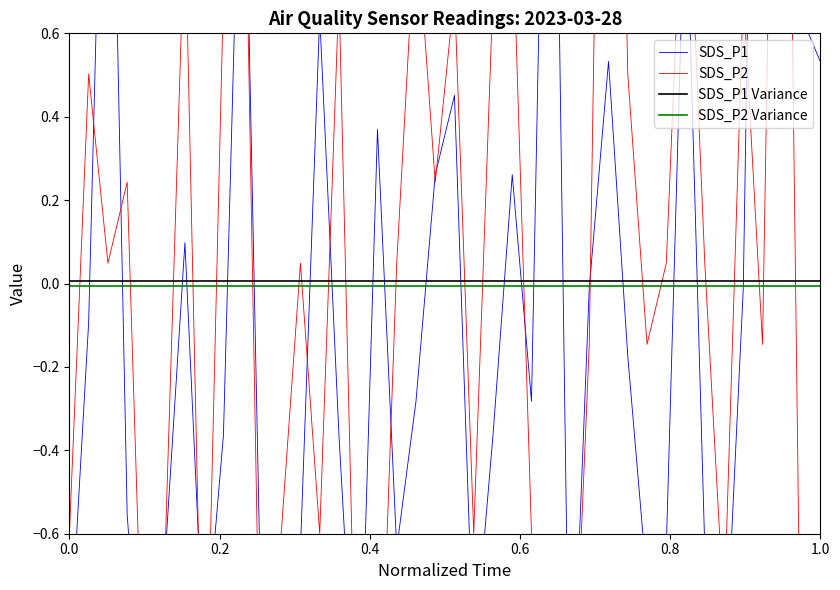

True or false: SDS_P2 and SDS_P2 Variance cross at least once.

True